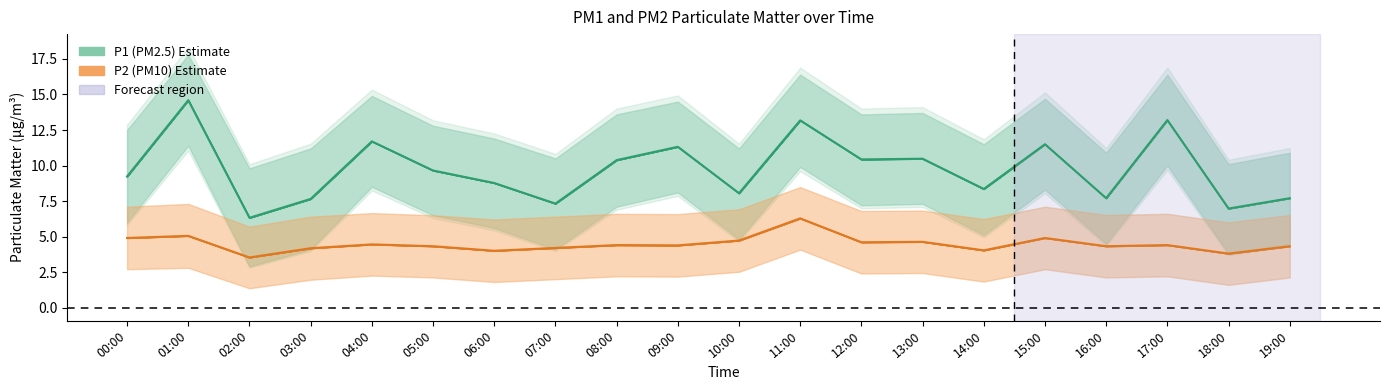

What is the difference between the maximum and minimum values in the P2 series?

2.8